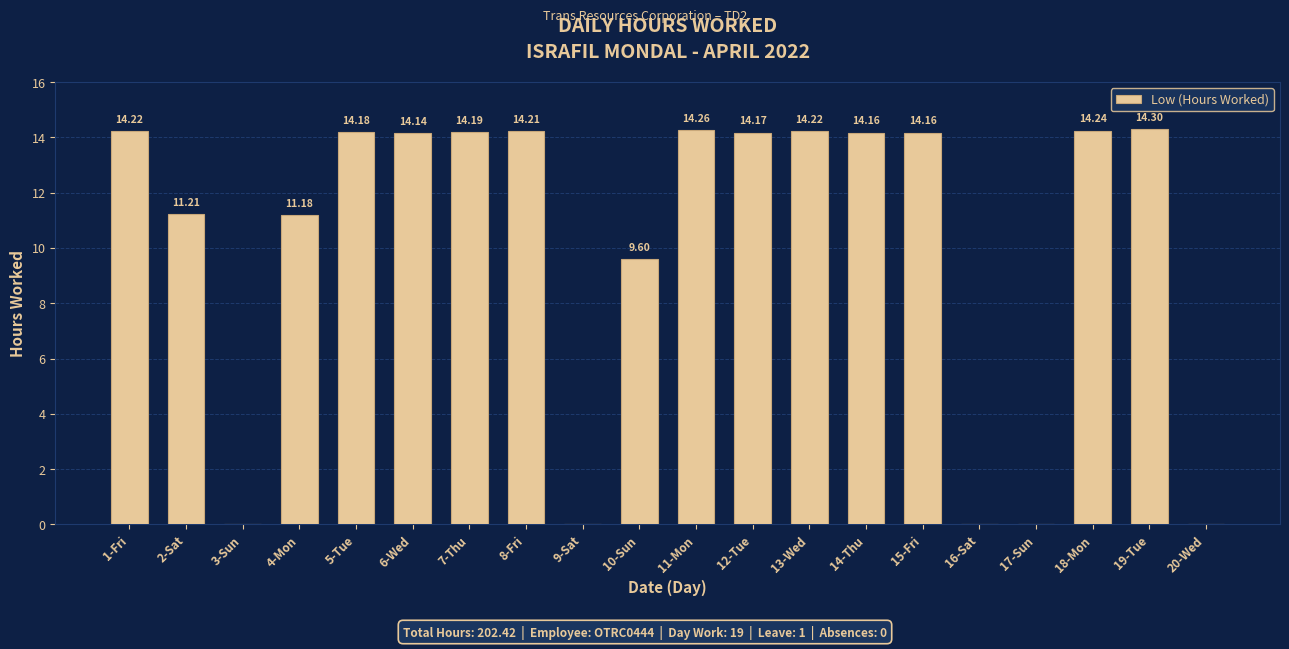

What is the change in value from 4-Mon to 8-Fri?

+3.0